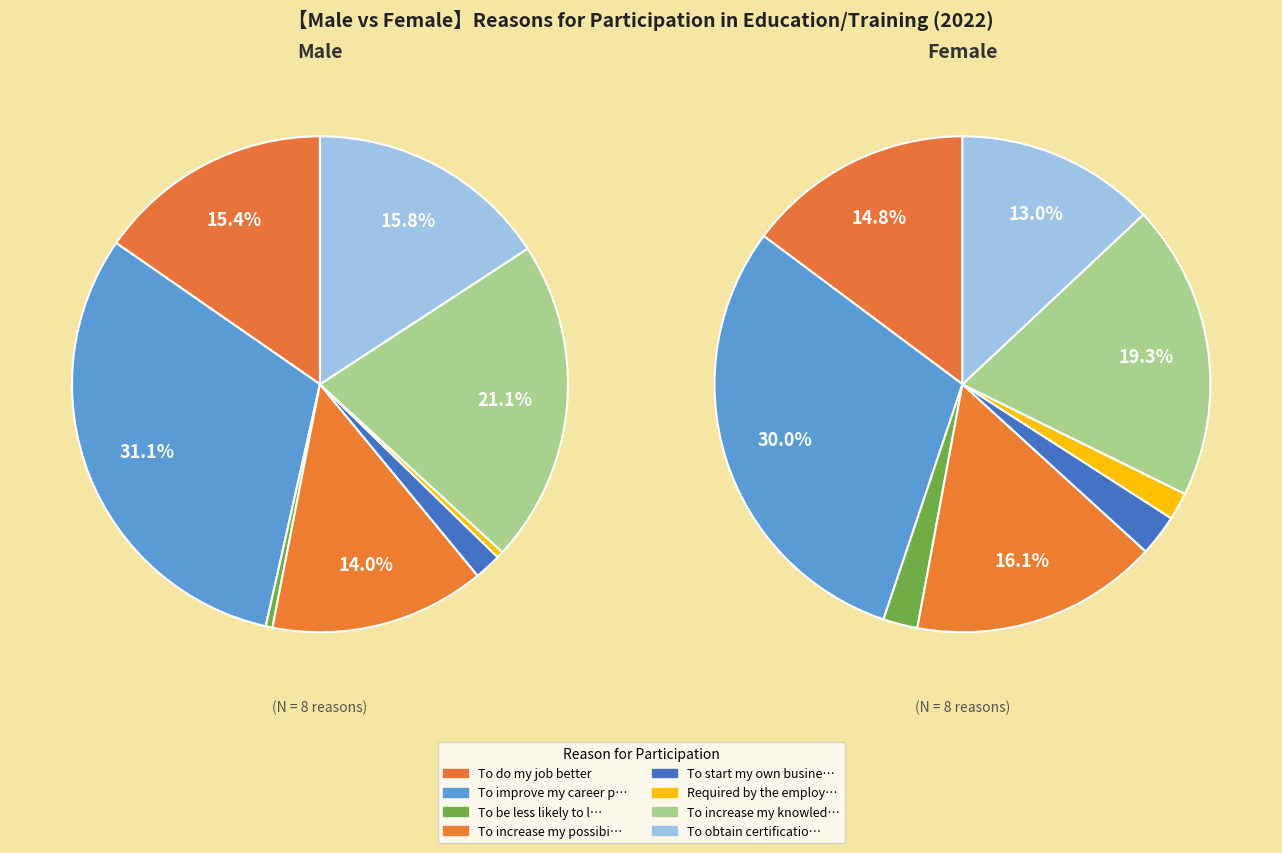

To the nearest percent, what percentage of the pie is To increase my knowledge/skills?

19%